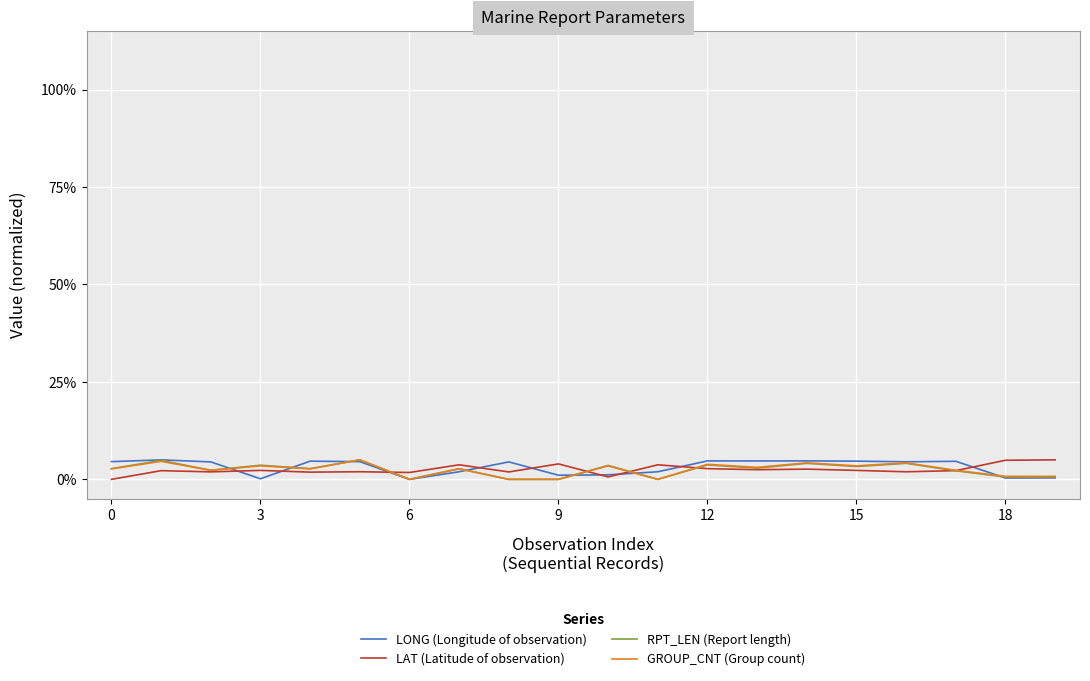

At which category does RPT_LEN (Report length) reach its first local peak?

3